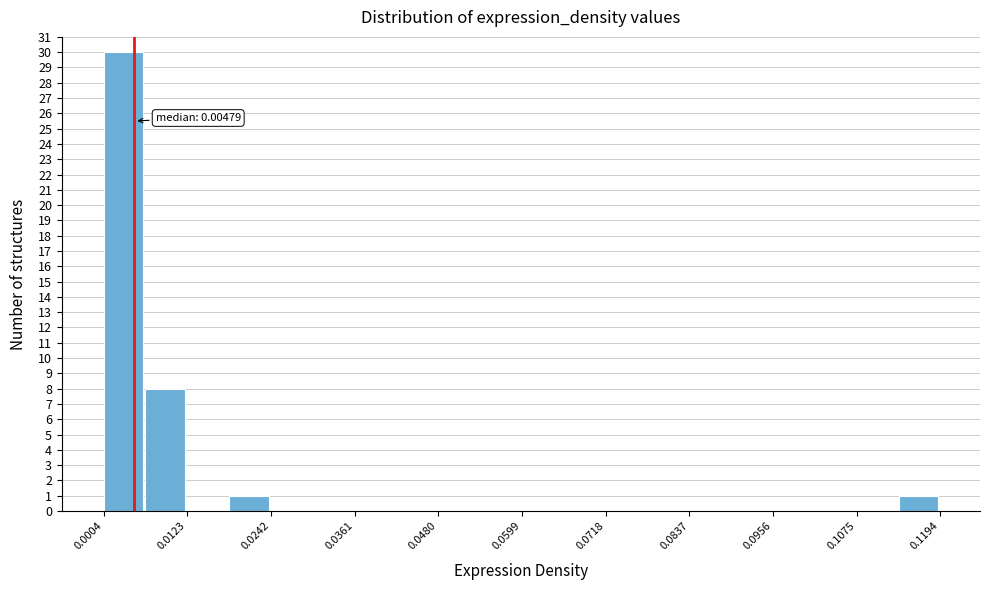

Read against the x-axis, roughly where is the centre of the tallest bar?

0.004